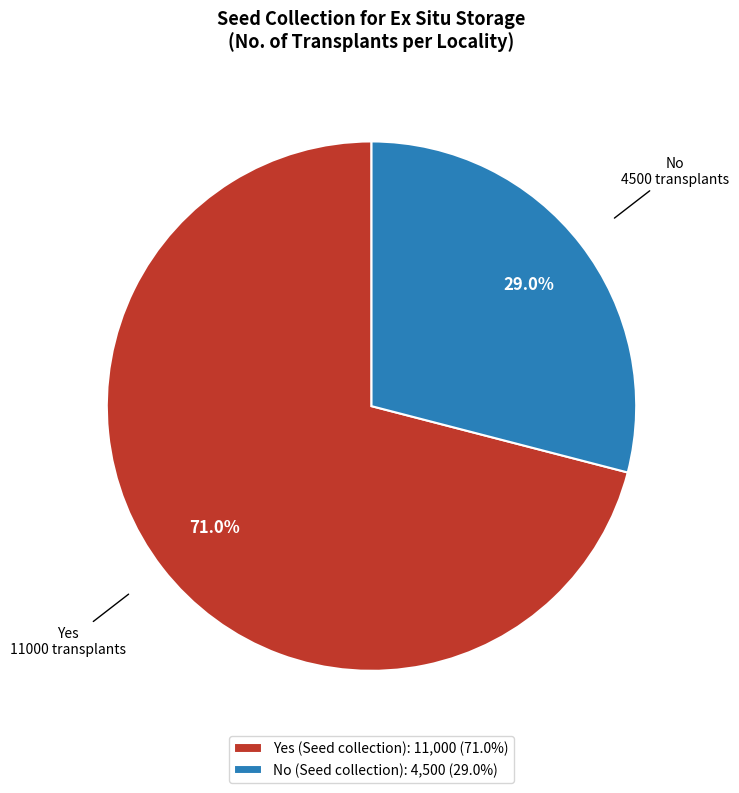

Is the sum of Yes (Seed collection) and No (Seed collection) greater than half?

Yes